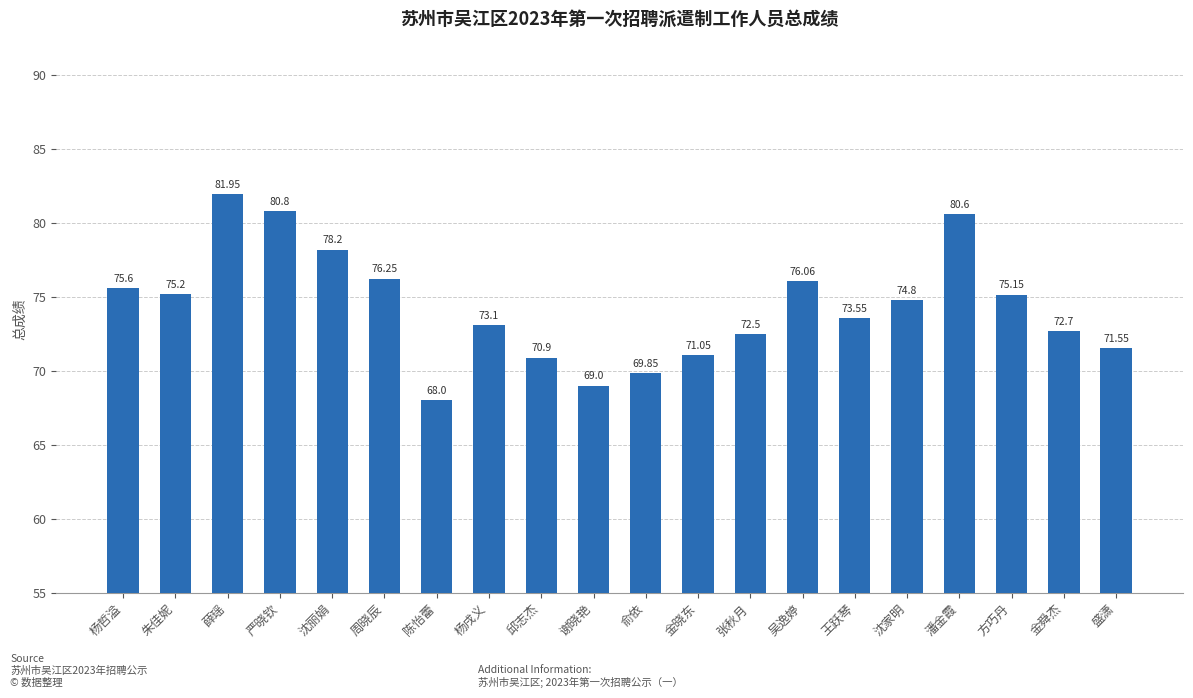

Rank the categories by value from highest to lowest.

薛瑶, 严晓钦, 潘金霞, 沈丽娟, 周晓辰, 吴逸婷, 杨哲溢, 朱佳妮, 方巧丹, 沈家明, 王跃琴, 杨戌义, 金舜杰, 张秋月, 盛潇, 金晓东, 邱志杰, 俞依, 谢晓艳, 陈怡蕾